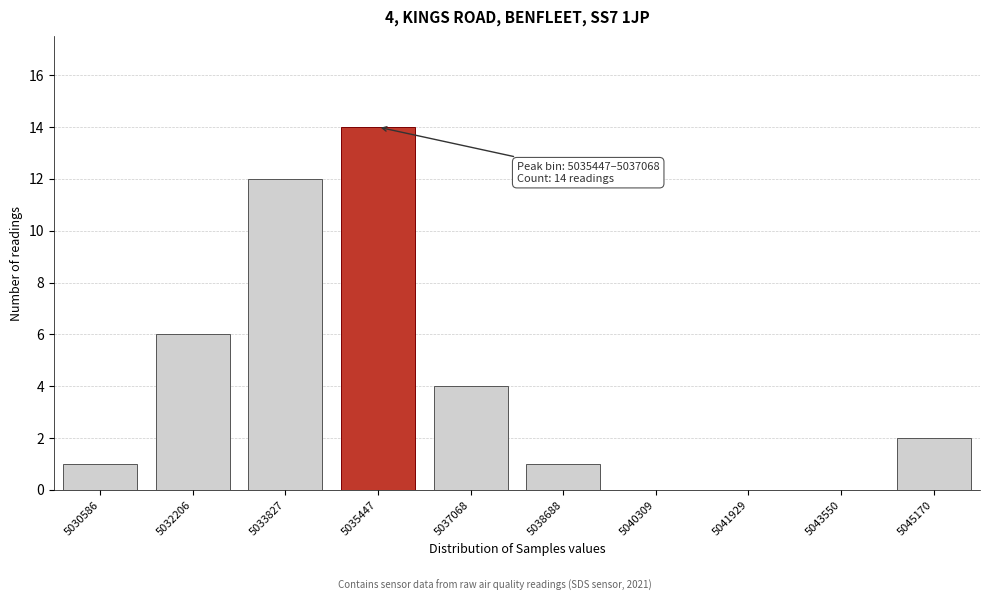

Reading right to left, transcribe all the data shown in this chart.

5045170=2	5043550=0	5041929=0	5040309=0	5038688=1	5037068=4	5035447=14	5033827=12	5032206=6	5030586=1